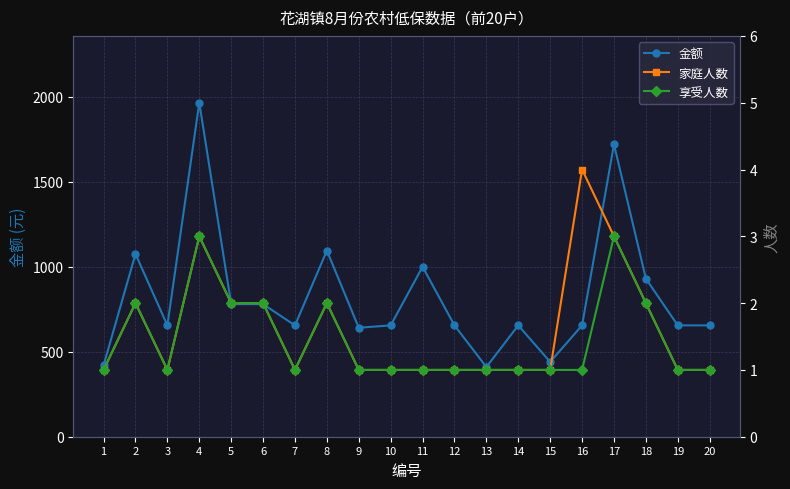

In 享受人数, how many points are higher than both neighbors (excluding endpoints)?

4